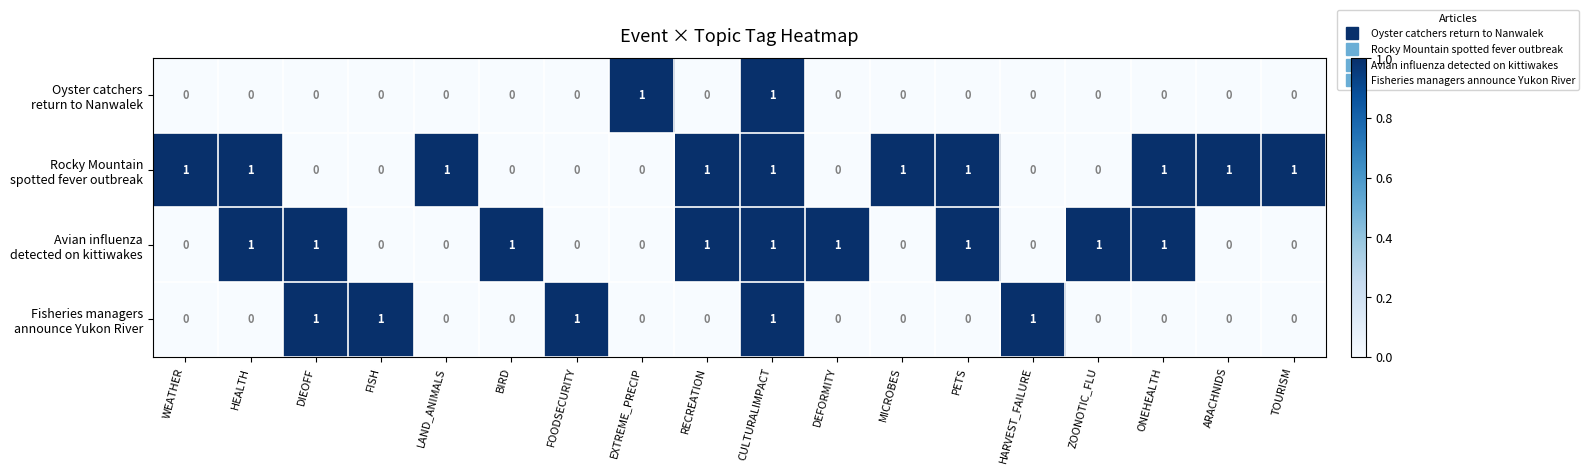

At how many categories does at least one series exceed 0?

18